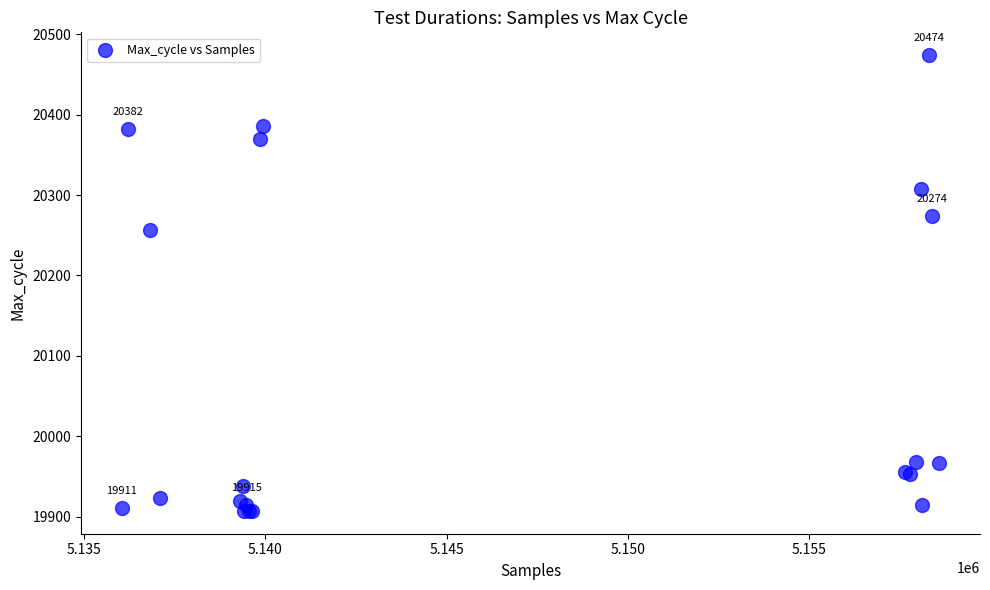

What Y value in the scatter plot is closest to 20190?

20256